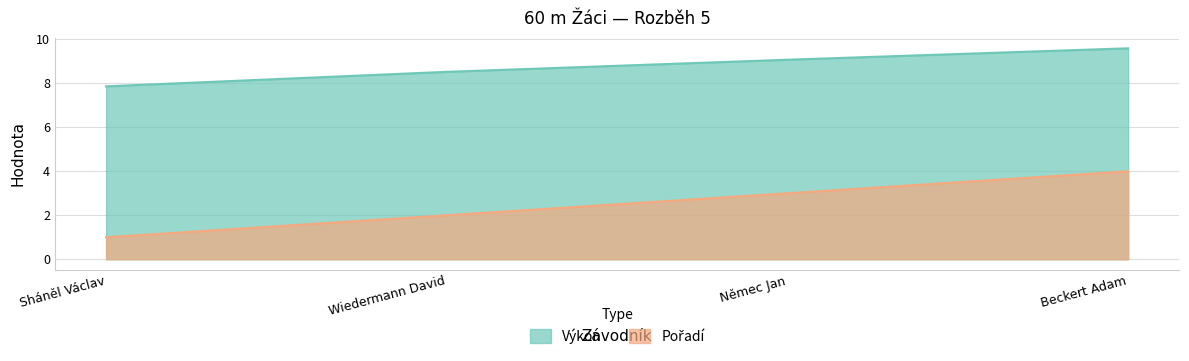

How many data points in Pořadí are above 3?

1